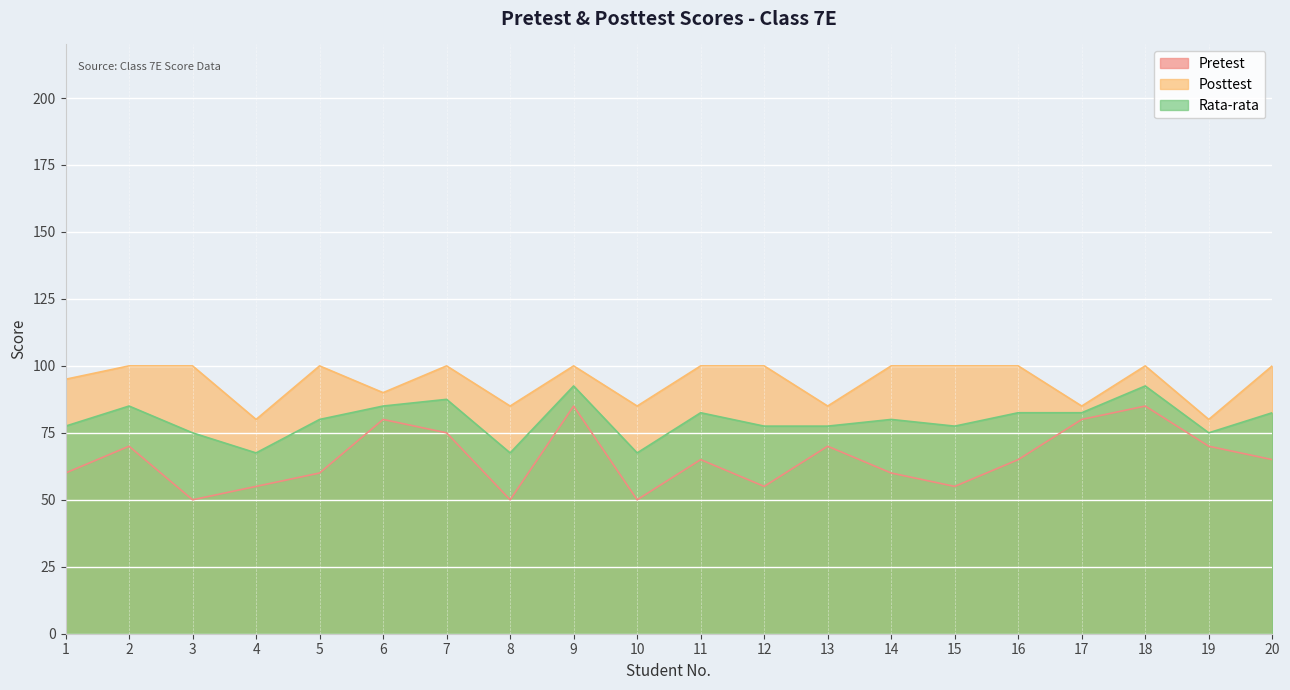

What is the greatest value displayed?

100.0